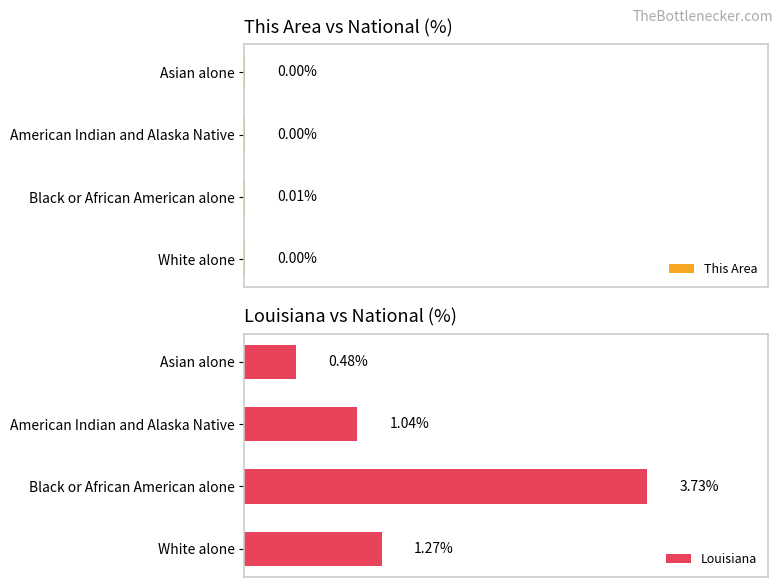

Which series has the widest spread of values?

Louisiana